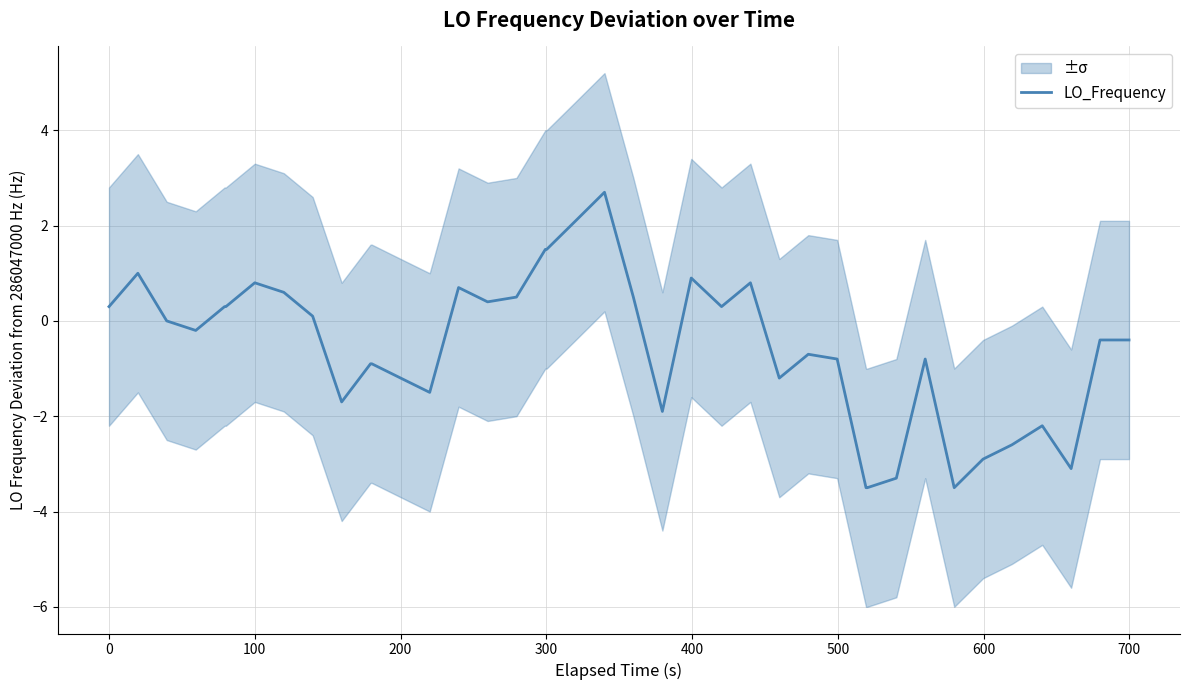

Does the chart have visible grid lines?

Yes